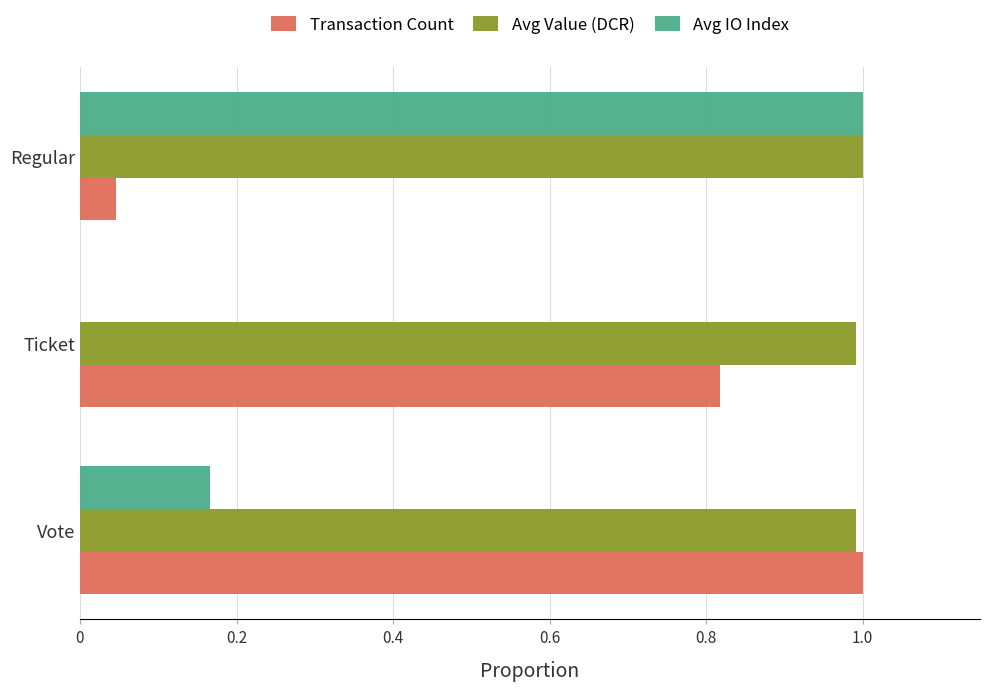

Which series changed the most between Vote and Ticket?

Transaction Count